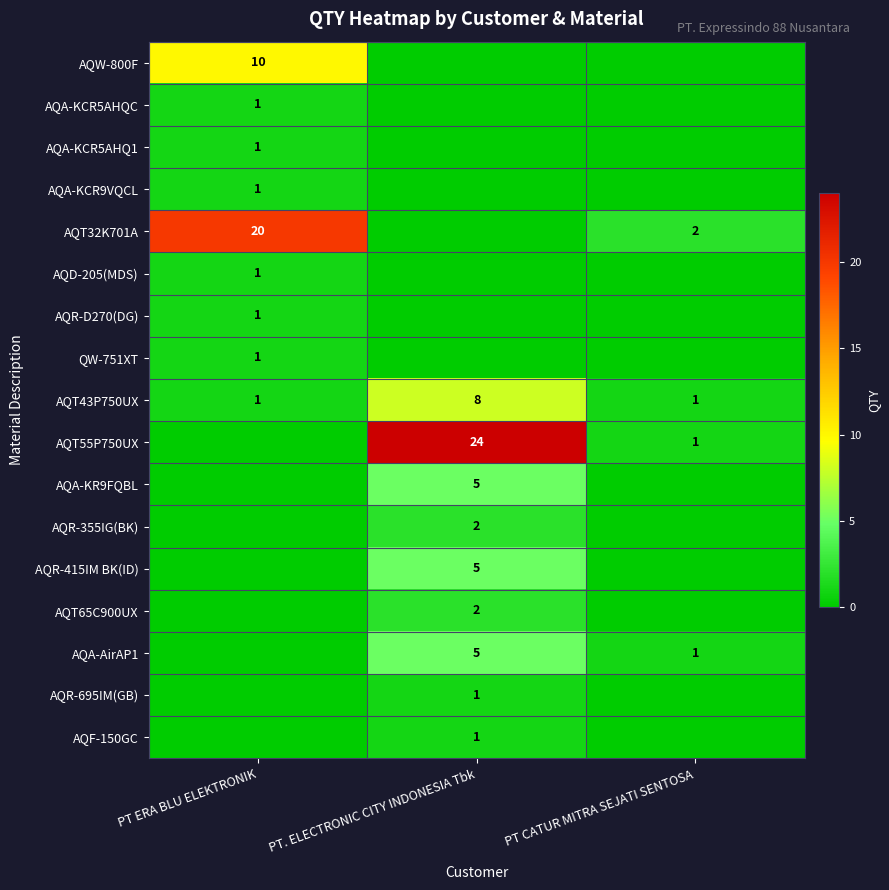

Is it true that AQT65C900UX equals 2 at PT. ELECTRONIC CITY INDONESIA Tbk?

True